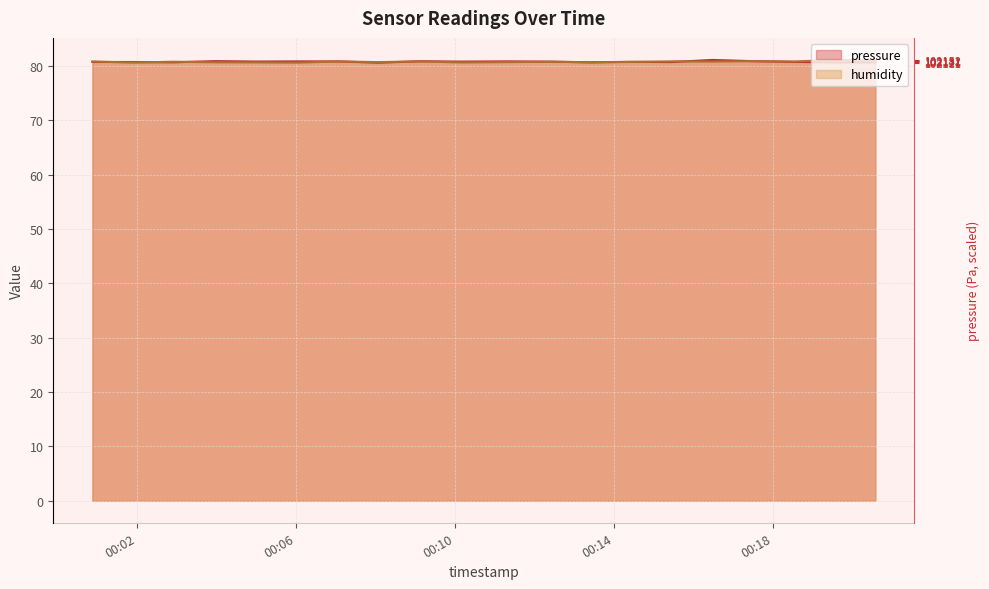

Count the humidity values in the range 80 to 81.

19